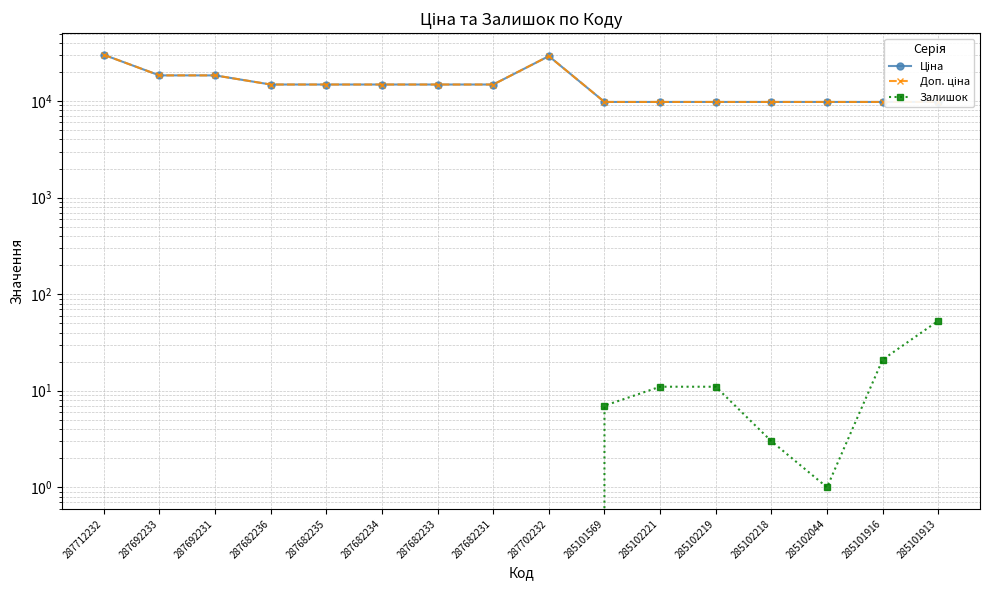

Which series changed the most between 287682231 and 285101913?

Ціна